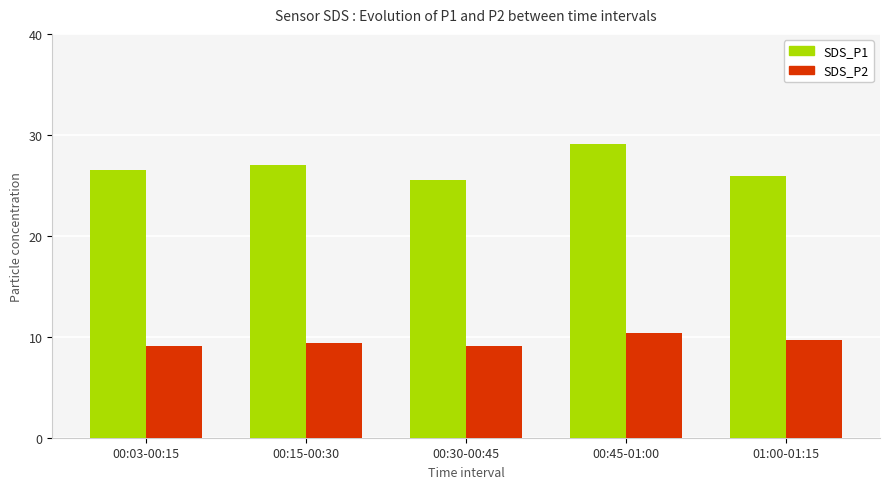

List the series in order of their overall mean, highest first.

SDS_P1, SDS_P2